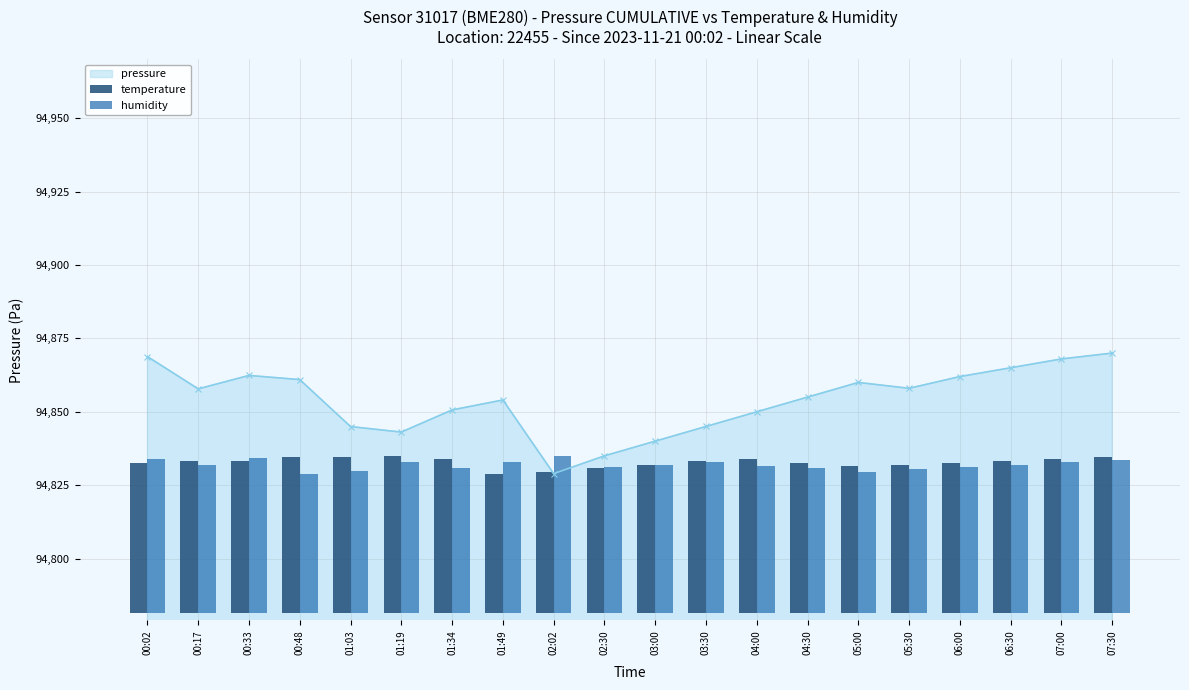

What is the label of the 16th bar from the left?

05:30